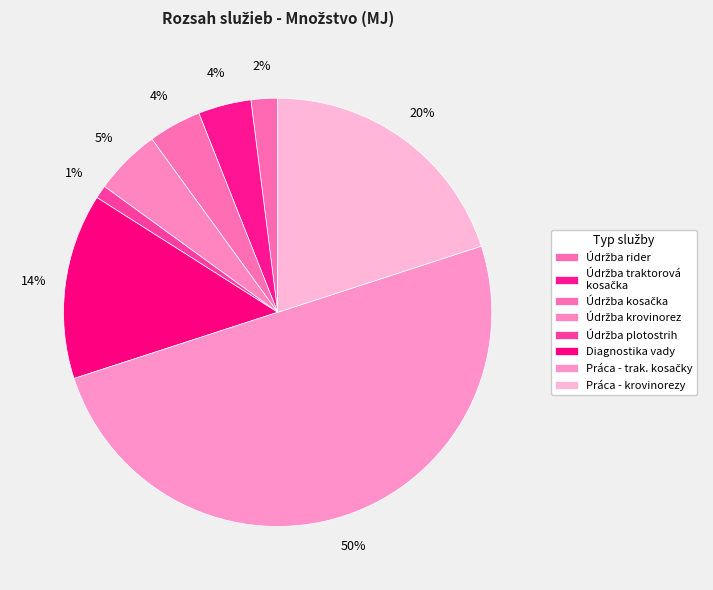

What is the largest slice in the pie chart?

Práca na oprave - traktorové kosačky